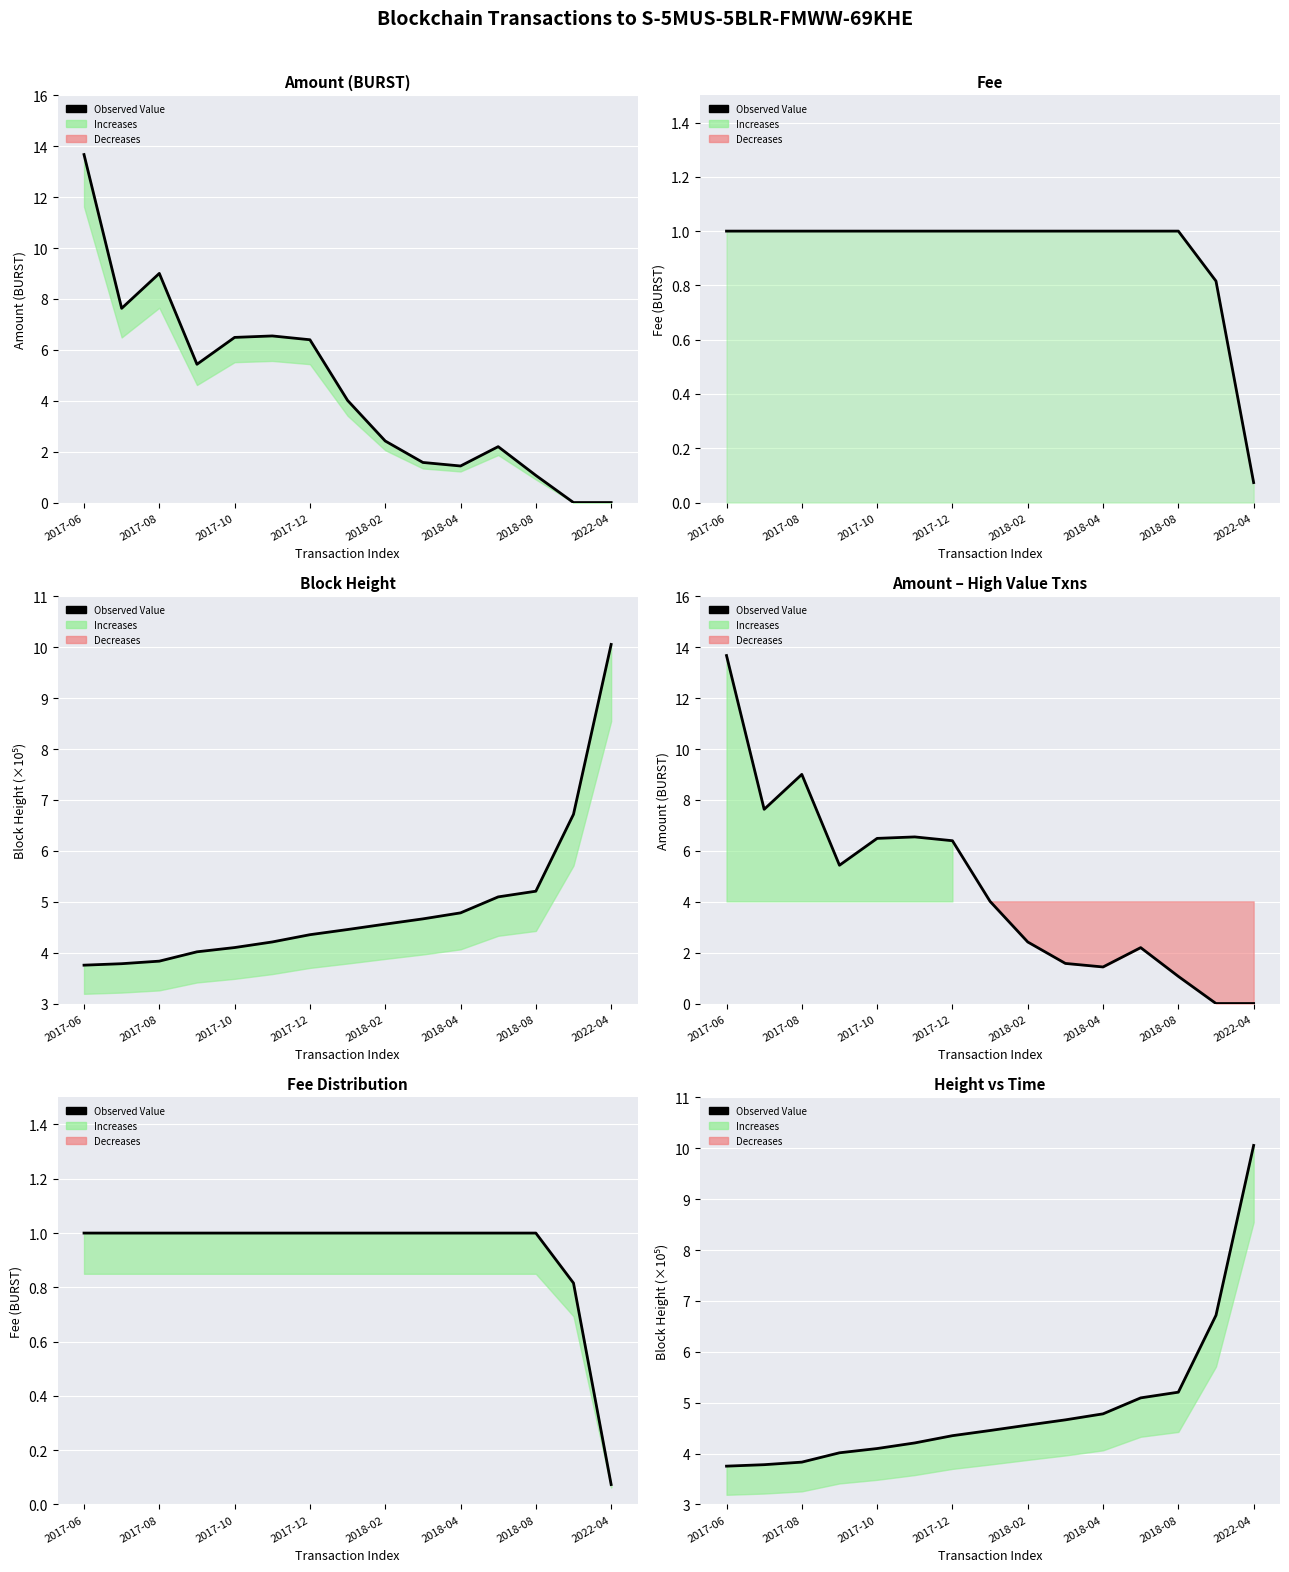

What is the difference between the values at 2017-10 and 2018-04?

0.7